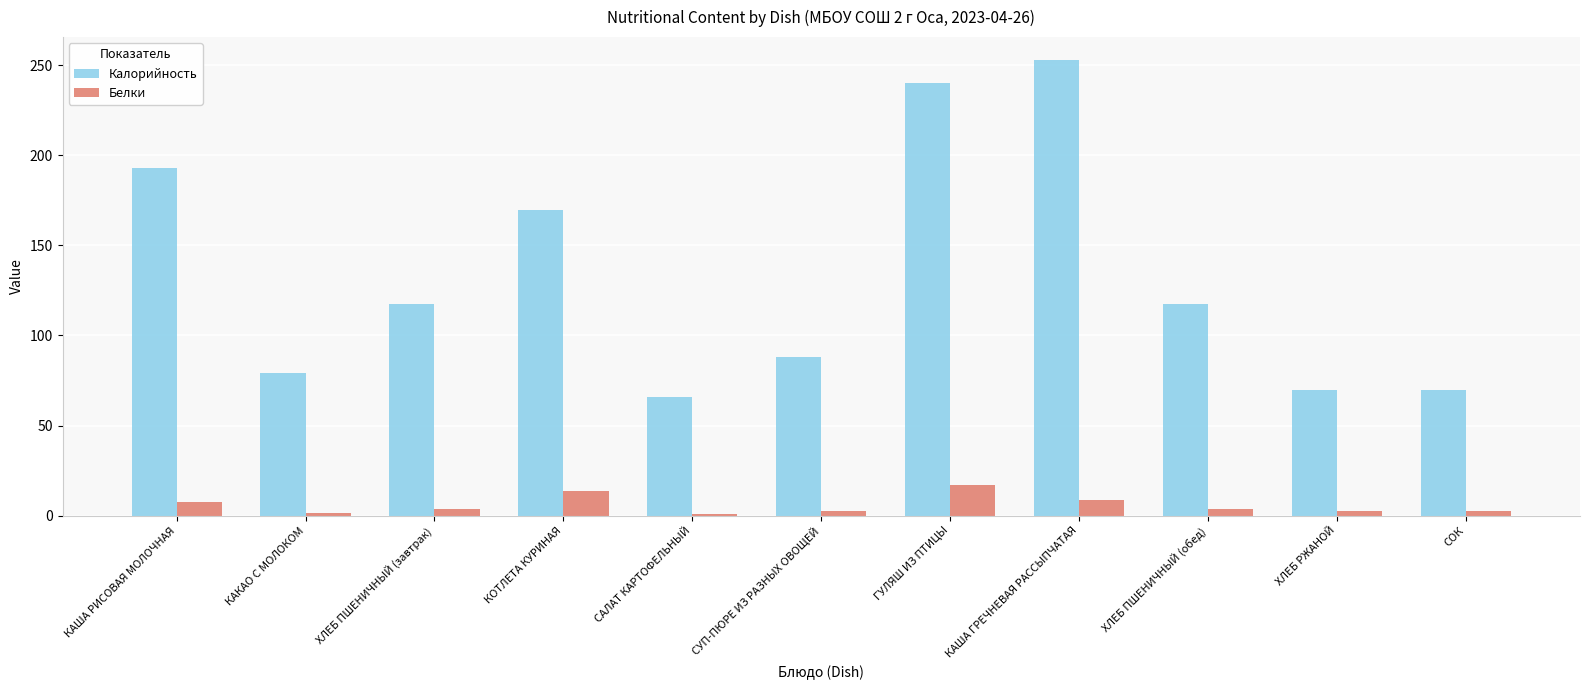

List the series in order of their peak value, highest first.

Калорийность, Белки